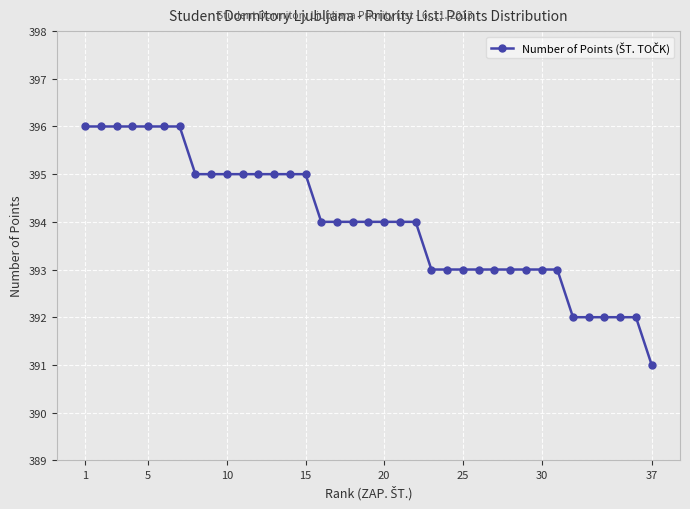

What is the difference between the second highest and second lowest values?

4